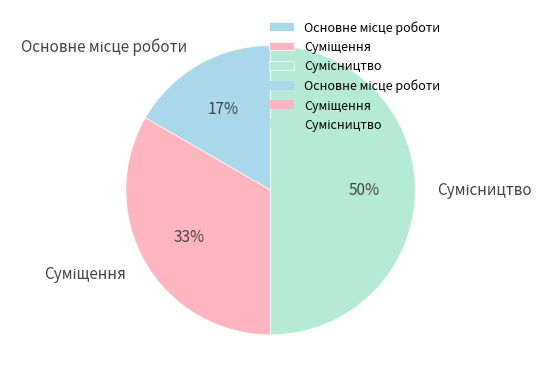

Count the number of slices in the pie.

3